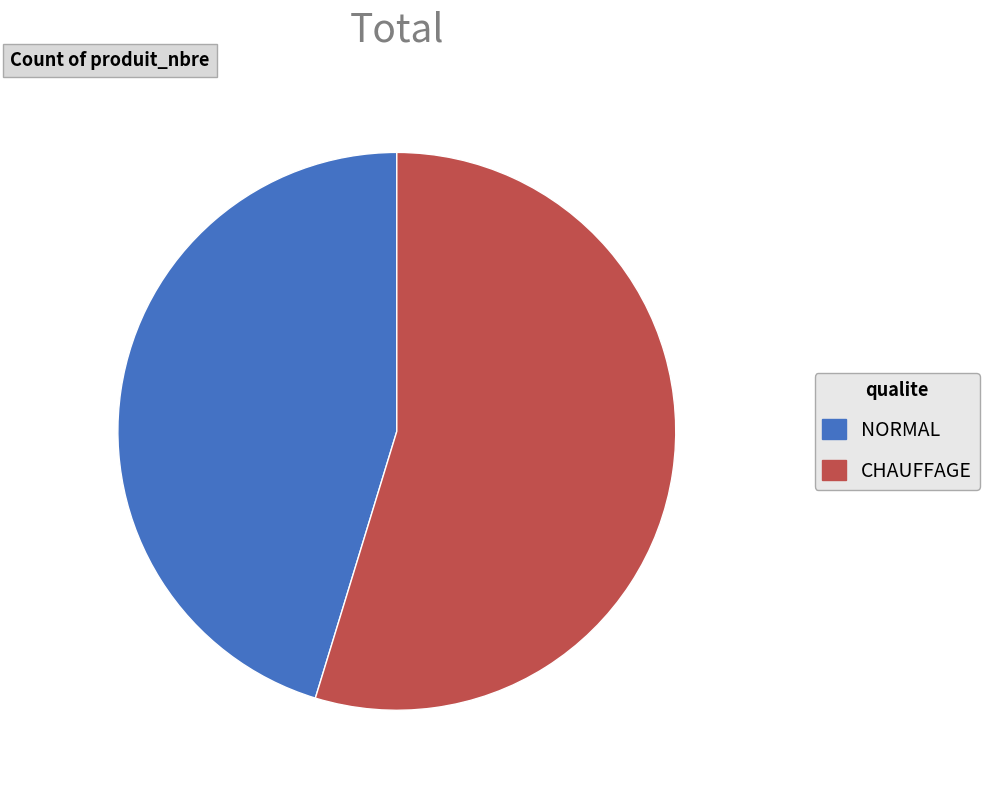

Which slice is the smallest?

NORMAL